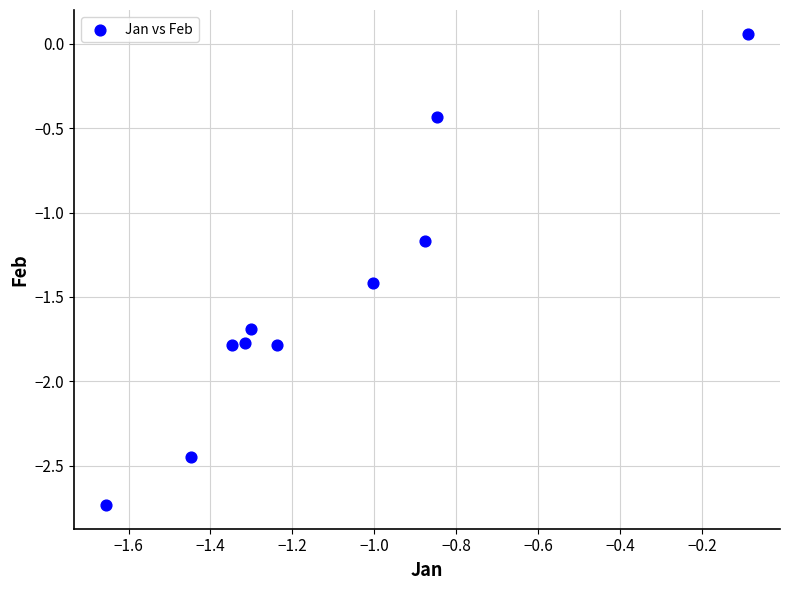

What is the range of Y values (max minus min)?

2.8